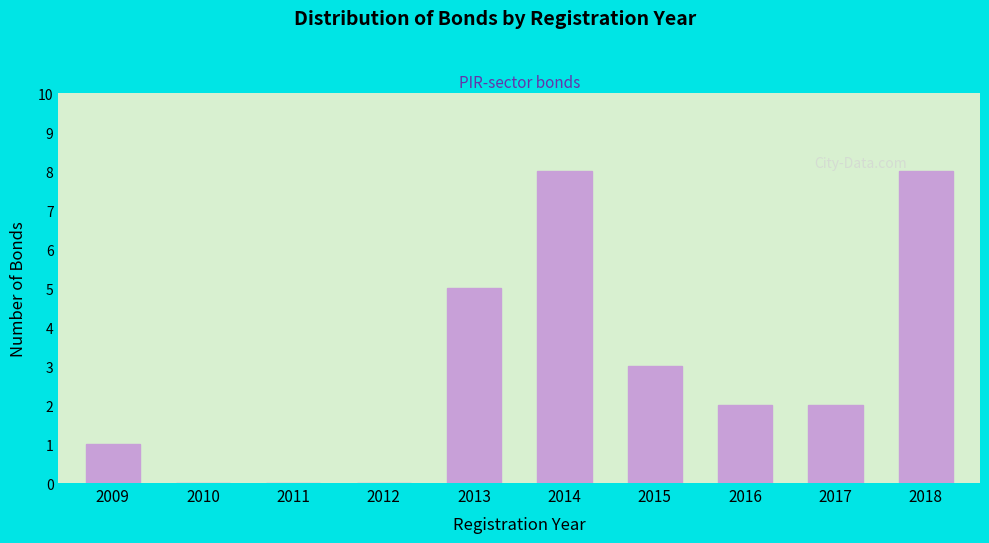

Reading left to right, list all the values displayed in this chart.

2009=1	2010=0	2011=0	2012=0	2013=5	2014=8	2015=3	2016=2	2017=2	2018=8